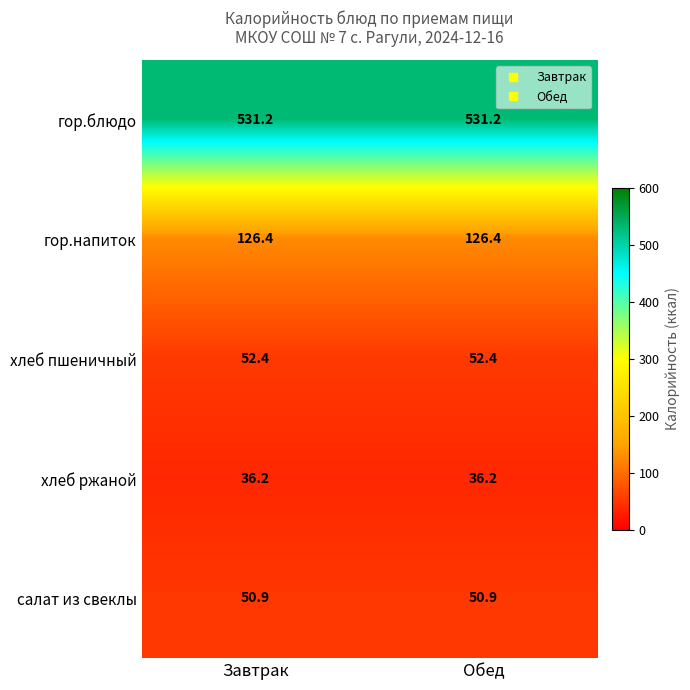

True or false: салат из свеклы has a value of 11.2 at Завтрак.

False